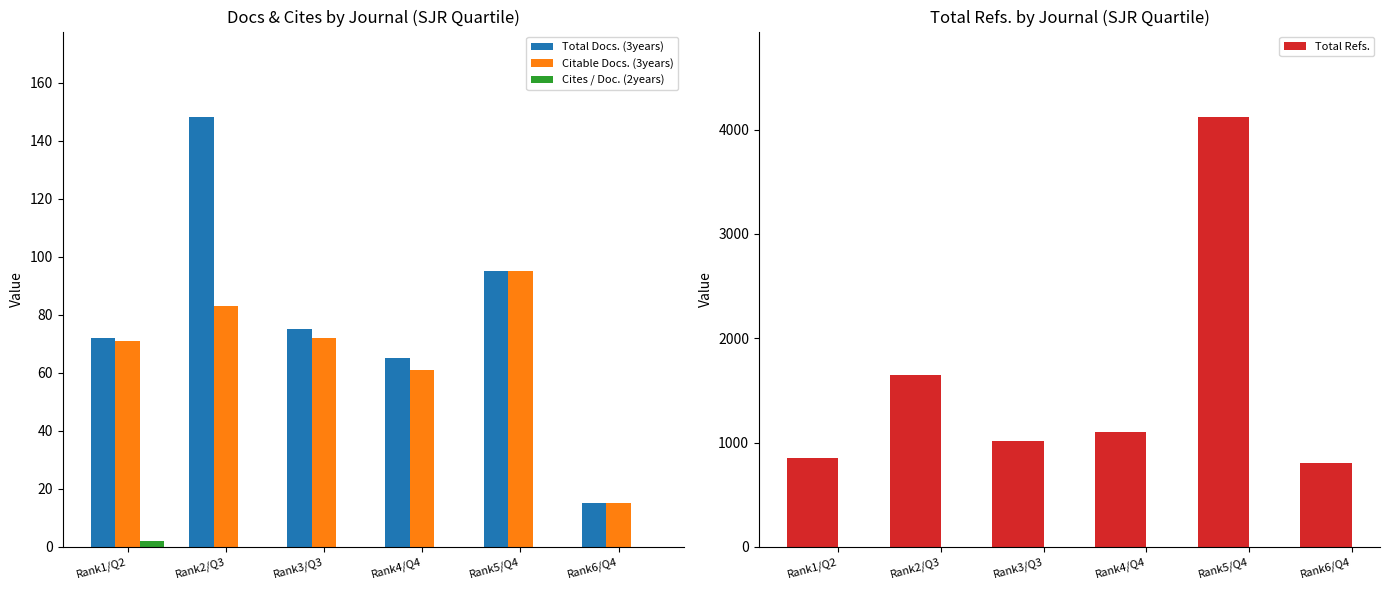

Which category has the highest value in the Citable Docs. (3years) series?

Rank5/Q4